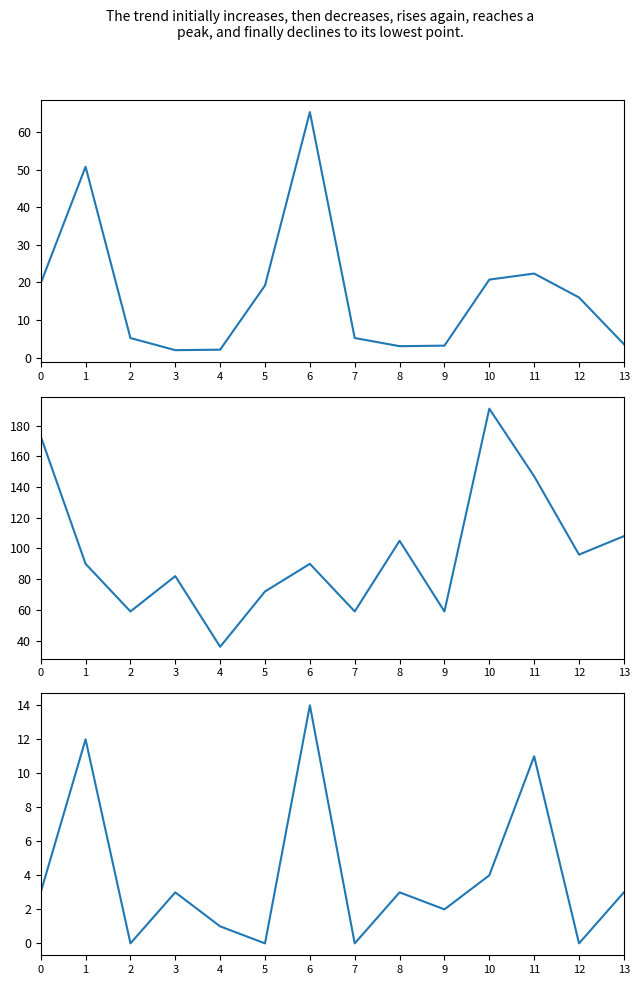

Is this an area chart (filled region under the line)?

No